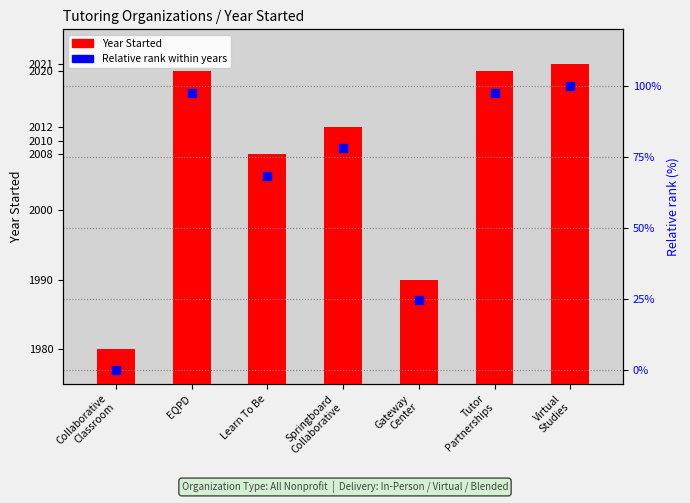

Is the value of Year Started at Collaborative
Classroom greater than the value of Relative rank within years at Collaborative
Classroom?

Yes